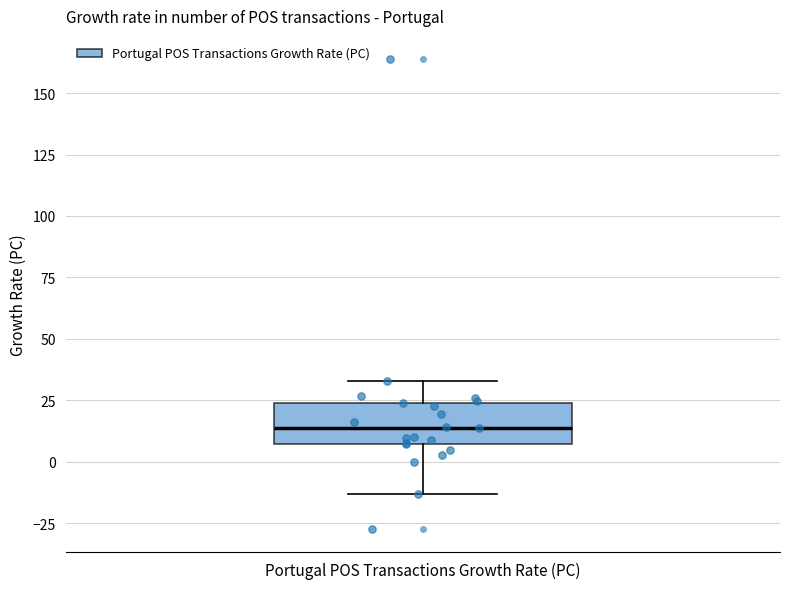

Read this box plot against the y-axis: the position of the median line, the range covered by the box, and the ends of both whiskers. The values are not printed on the chart, so give them approximately, as read against the axis.

median 15, box 5 to 25, whiskers -15 to 35